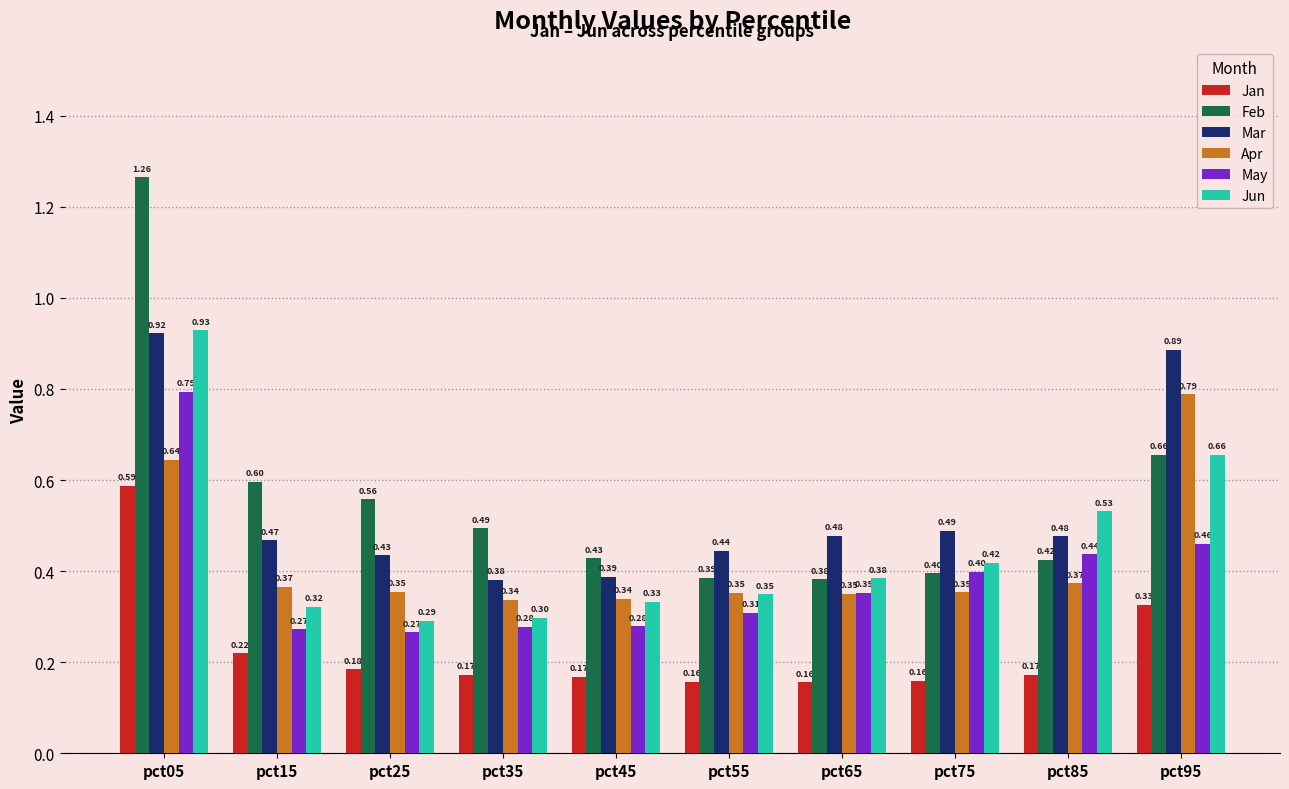

At which category is the sum across all series the highest?

pct05